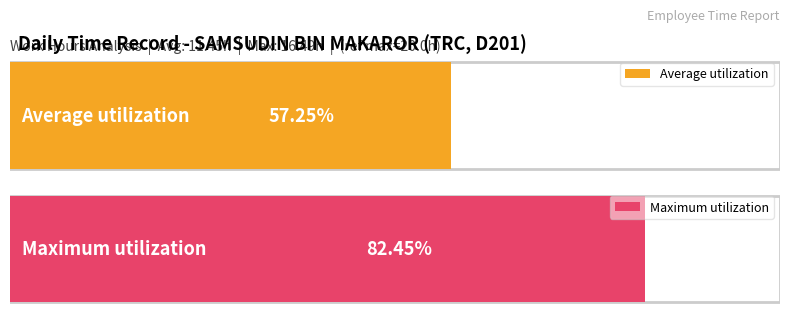

Does the chart contain stacked bars?

No